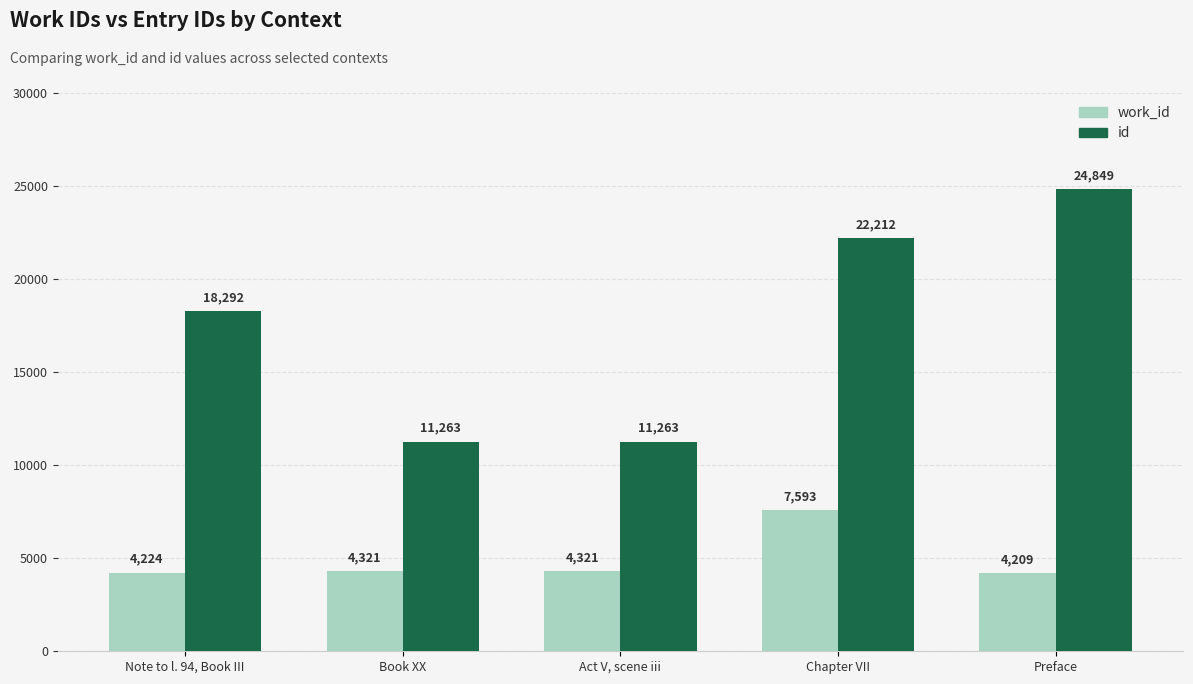

What is the value of the id bar at the 3rd from the left?

11263